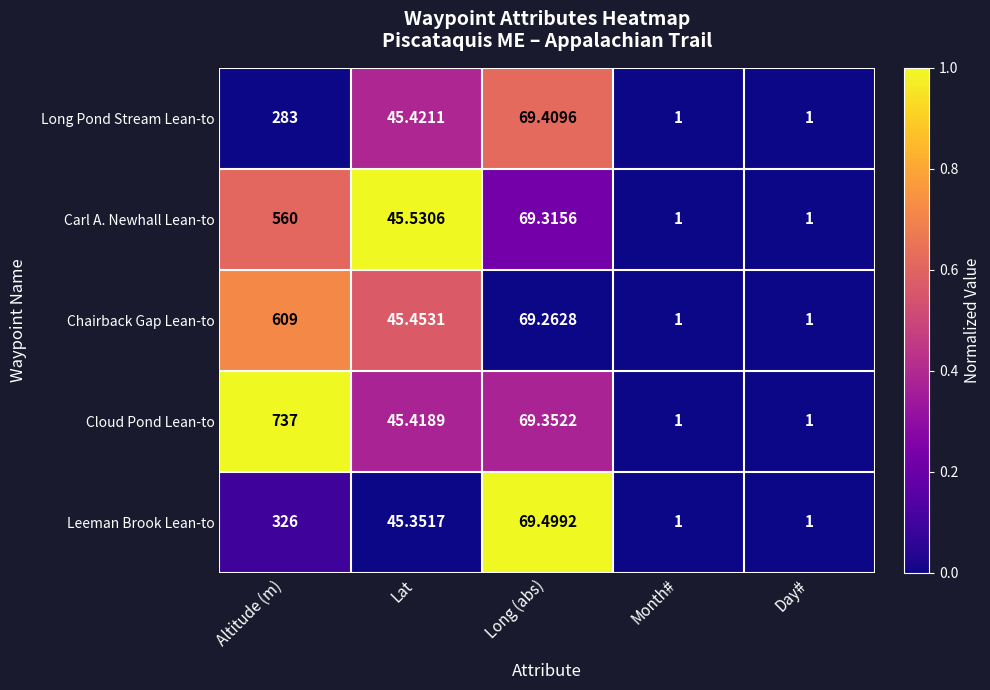

Rank the series by their maximum value, from highest to lowest.

Cloud Pond Lean-to, Chairback Gap Lean-to, Carl A. Newhall Lean-to, Leeman Brook Lean-to, Long Pond Stream Lean-to